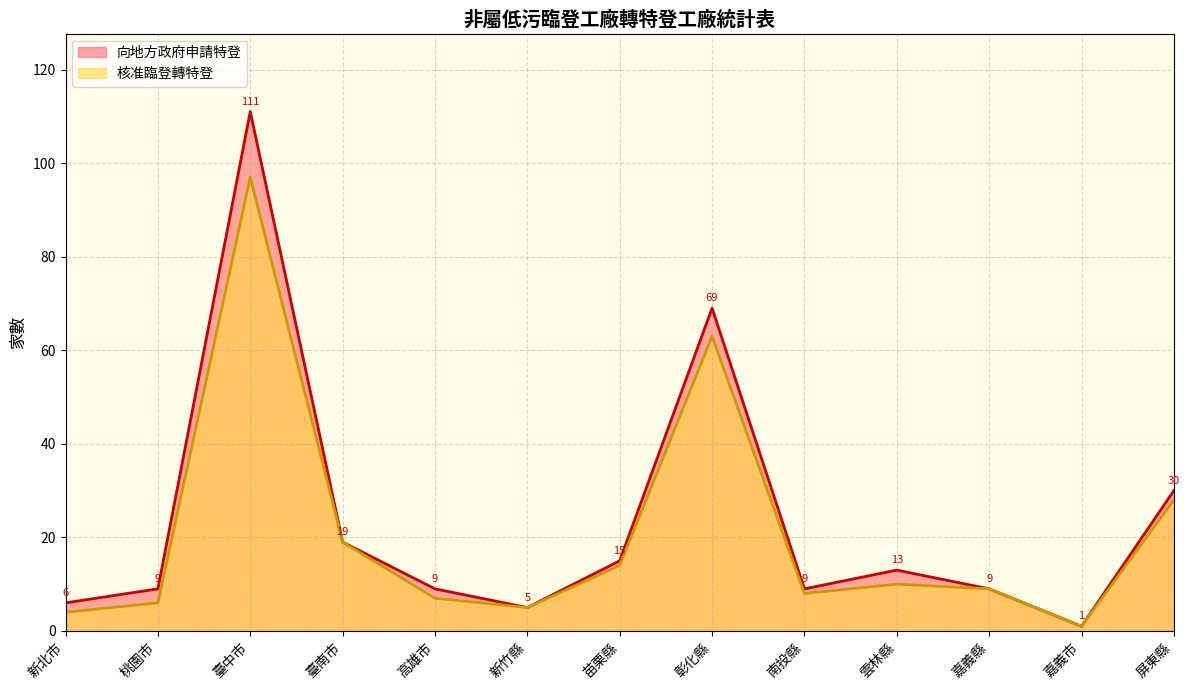

In 向地方政府申請特登, how many points are lower than both neighbors (excluding endpoints)?

3